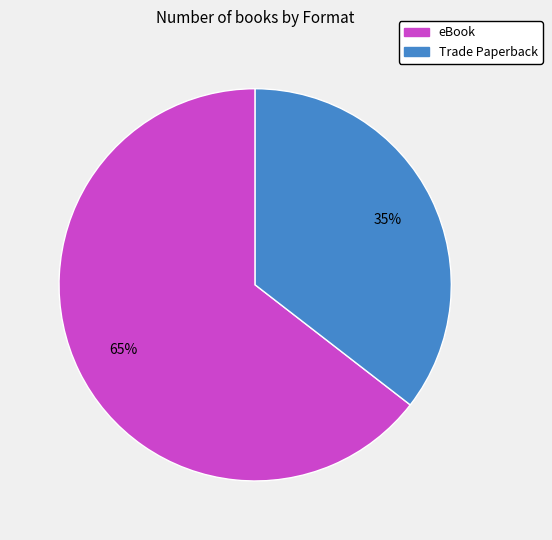

Which category has the biggest portion of the pie?

eBook